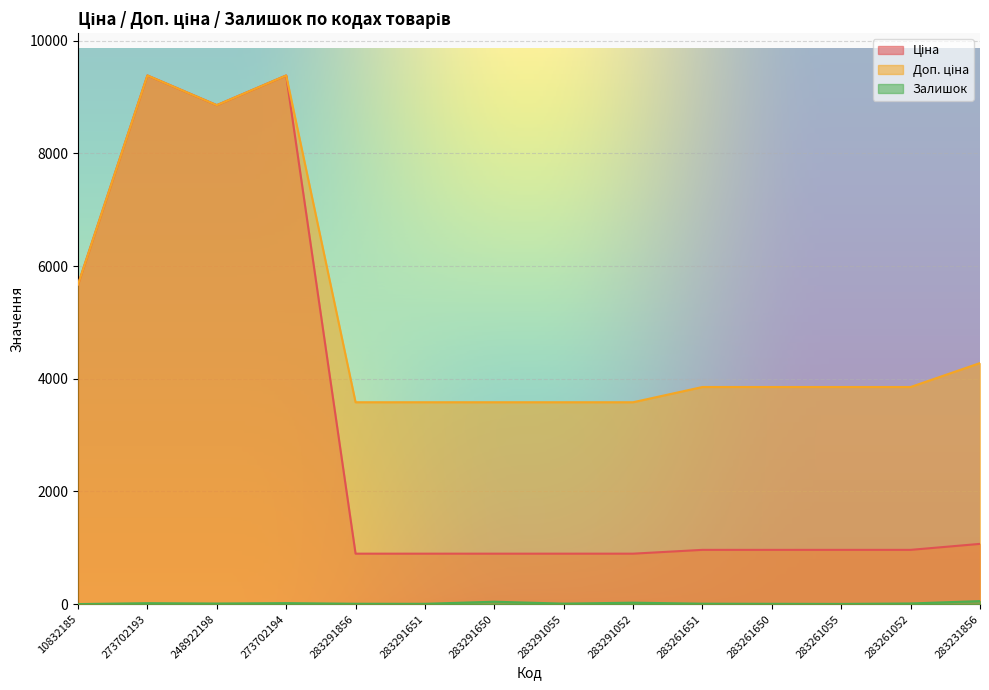

Which has a higher value, 273702193 or 283291052?

273702193